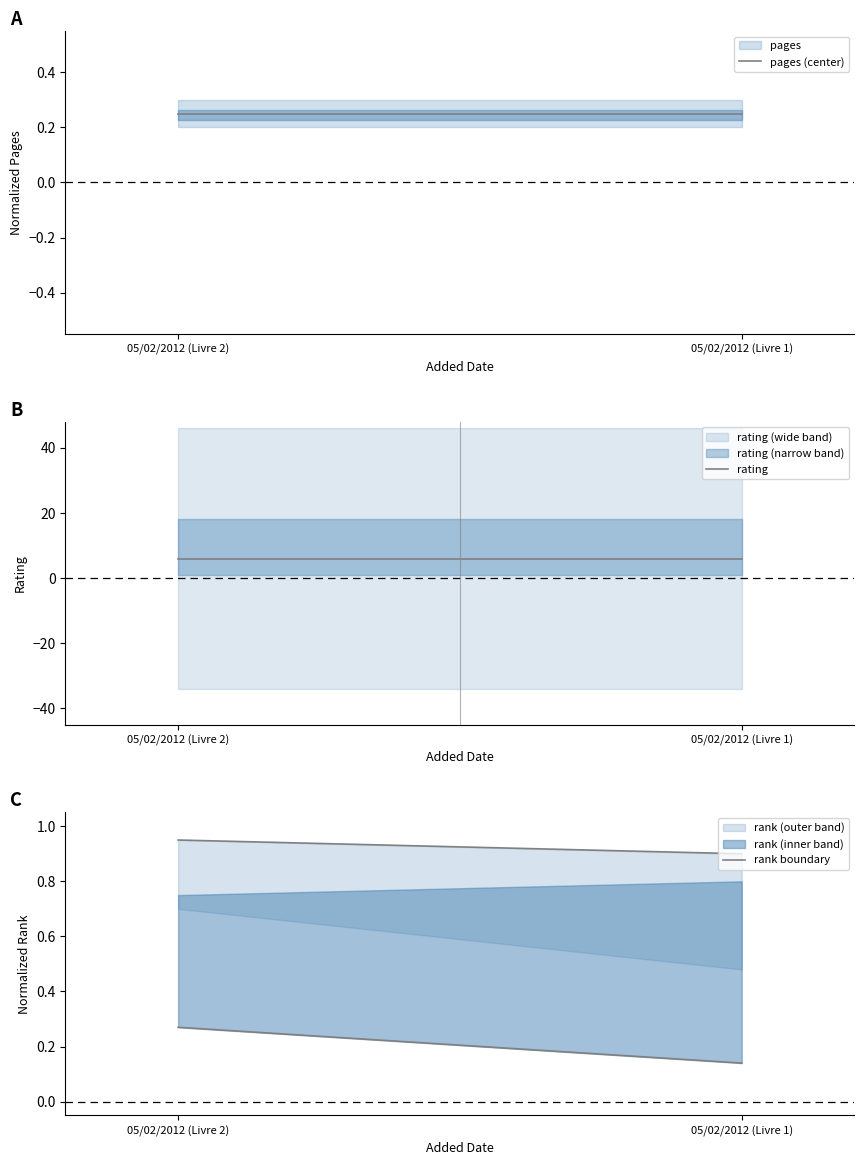

Which series has the widest spread of values?

rank boundary